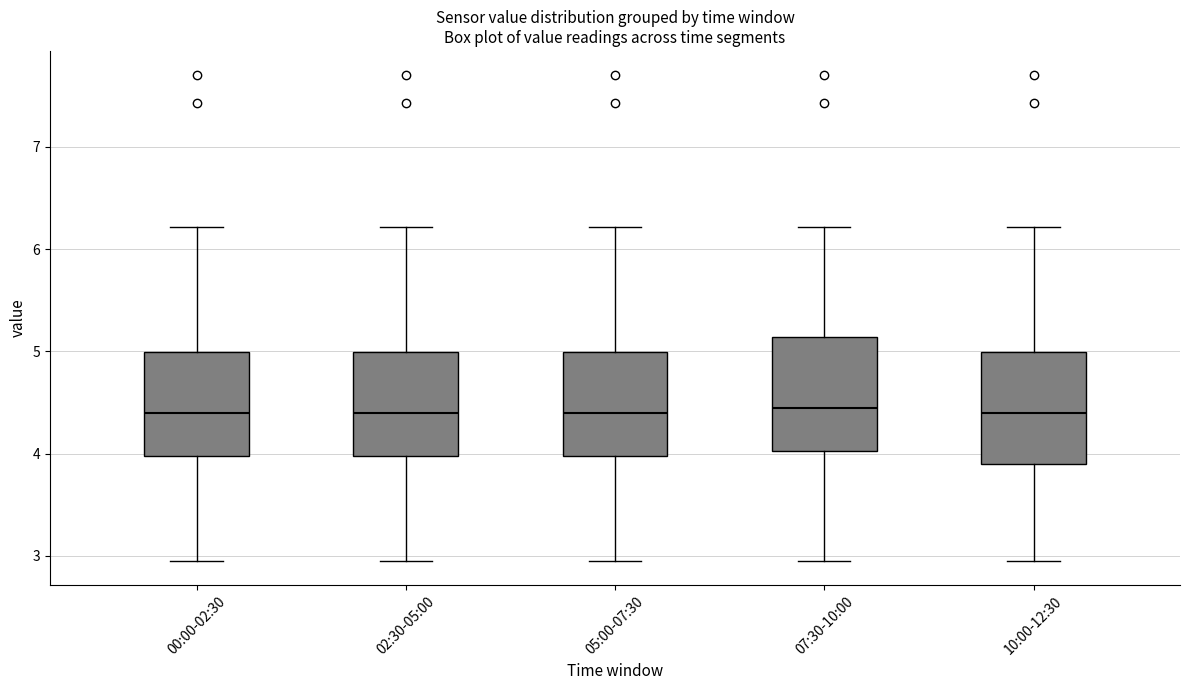

Reading left to right, transcribe this box plot: for each box, give where its median line is, the range the box spans, and where its two whiskers end, as read against the y-axis. The values are not printed on the chart, so give them approximately, as read against the axis.

00:00-02:30: median 4.4, box 4.0 to 5.0, whiskers 3.0 to 6.2
02:30-05:00: median 4.4, box 4.0 to 5.0, whiskers 3.0 to 6.2
05:00-07:30: median 4.4, box 4.0 to 5.0, whiskers 3.0 to 6.2
07:30-10:00: median 4.5, box 4.0 to 5.1, whiskers 3.0 to 6.2
10:00-12:30: median 4.4, box 3.9 to 5.0, whiskers 3.0 to 6.2